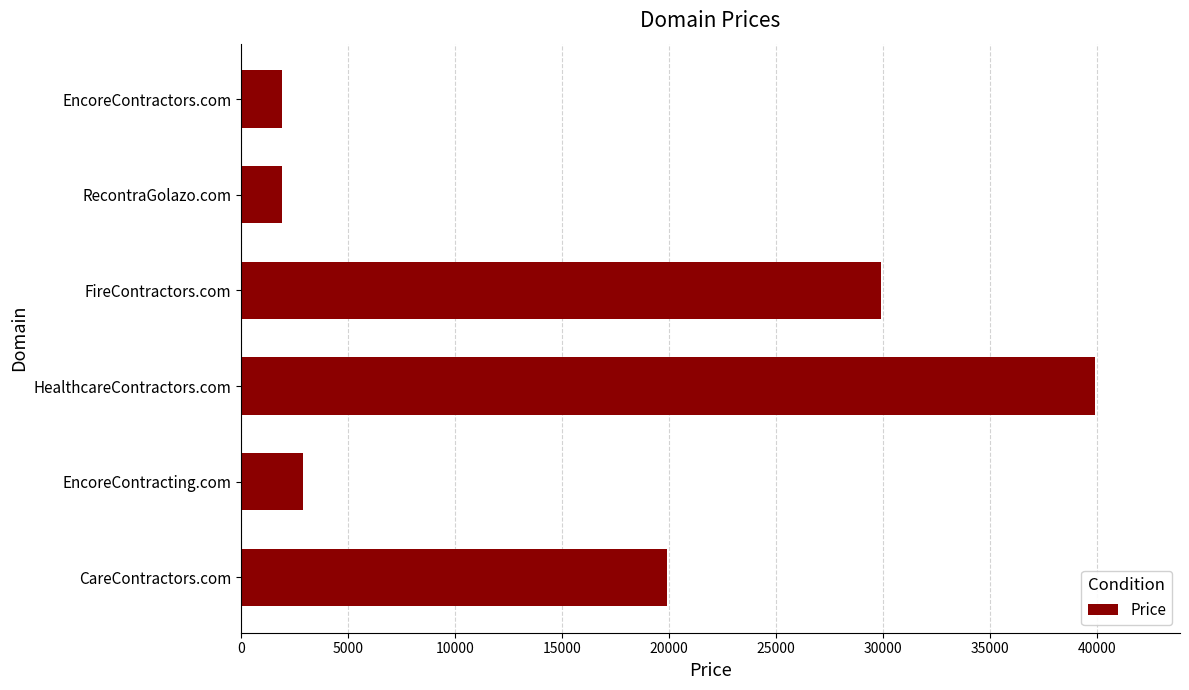

What is the sum of the values at EncoreContracting.com and RecontraGolazo.com?

4776